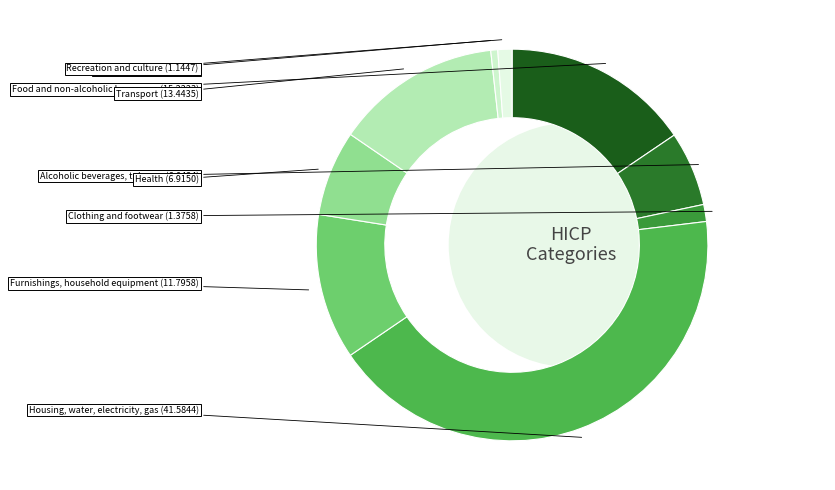

Combined, do Housing, water, electricity, gas and Clothing and footwear account for over 50%?

No